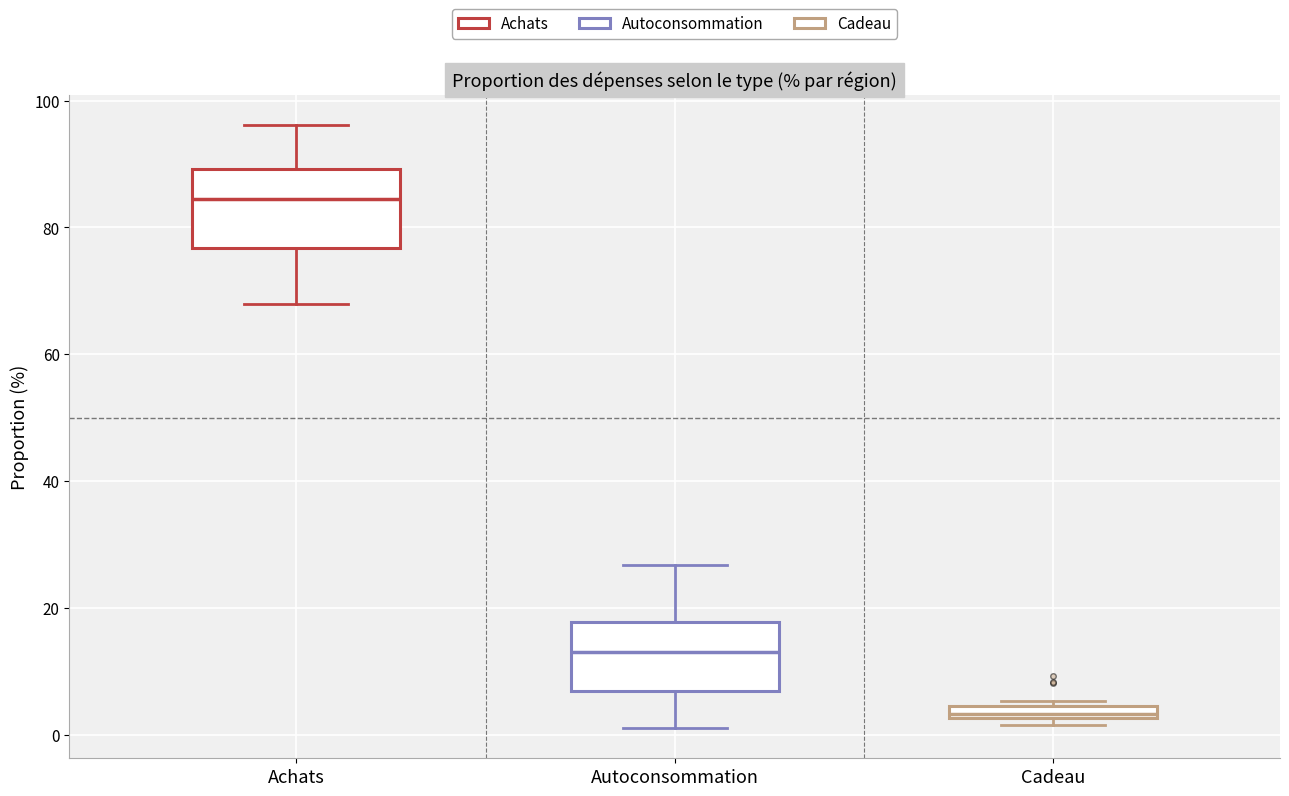

Where is the upper edge of the box for Cadeau on the y-axis? The values are not printed on the chart, so give them approximately, as read against the axis.

4